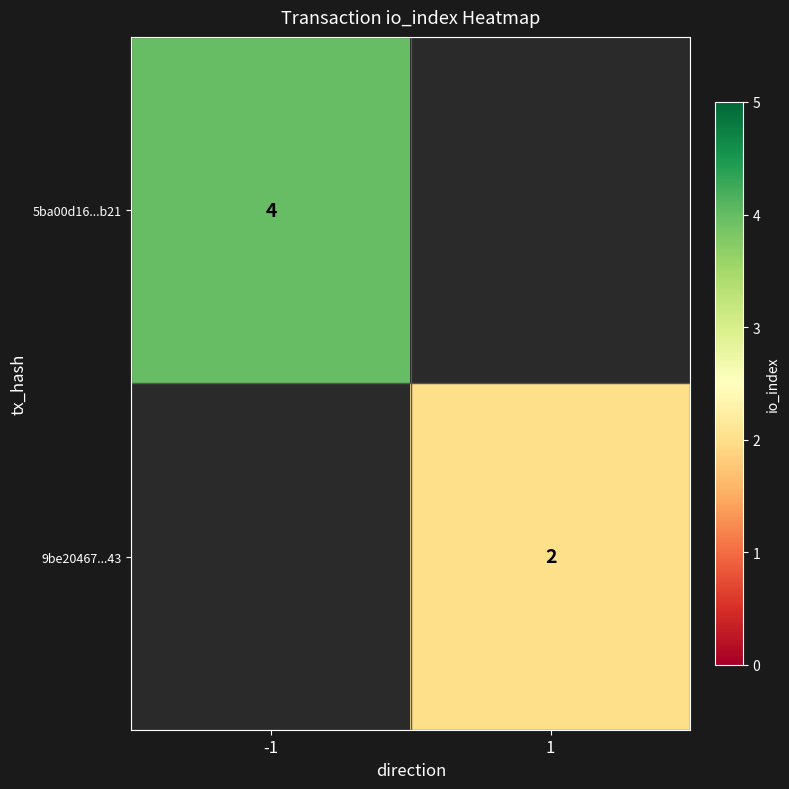

True or false: 9be20467...43 has a value of 3 at 1.

False